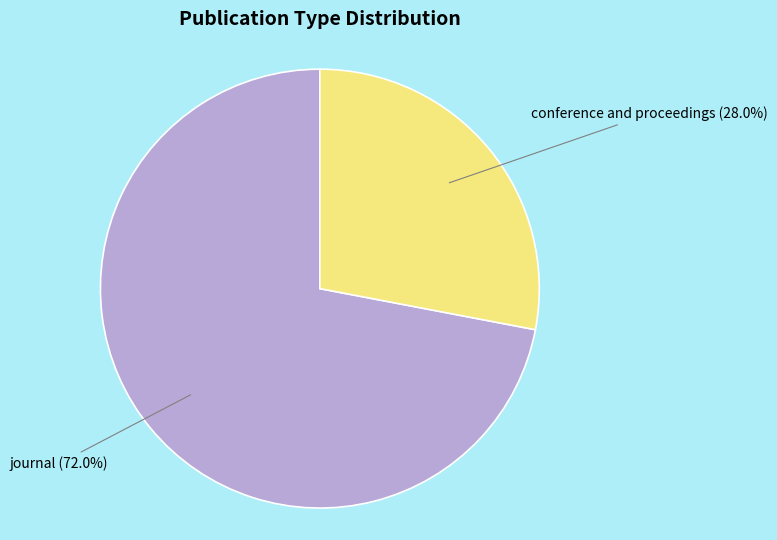

How much of the chart is everything except conference and proceedings?

72.0%